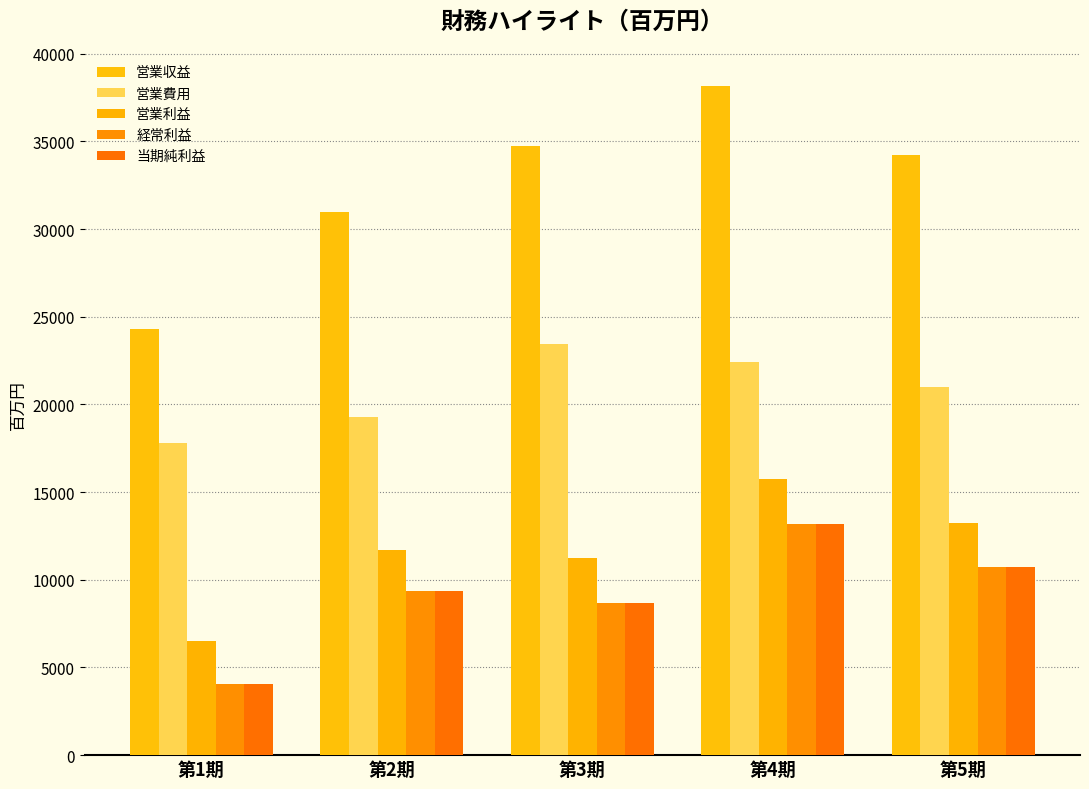

Is it true that 営業利益 equals 6483 at 第1期?

True